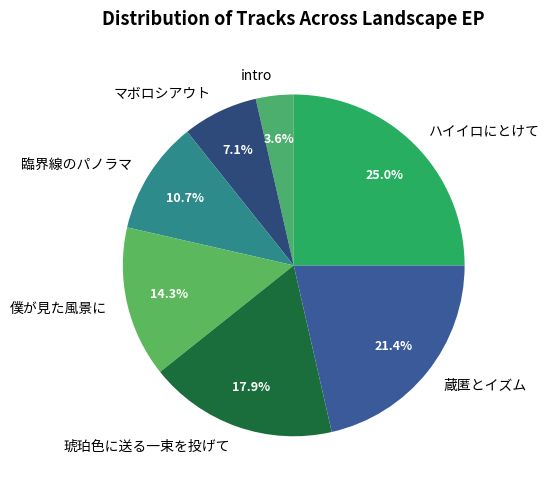

Approximately how many times larger is the value at マボロシアウト compared to 琥珀色に送る一束を投げて?

0.4